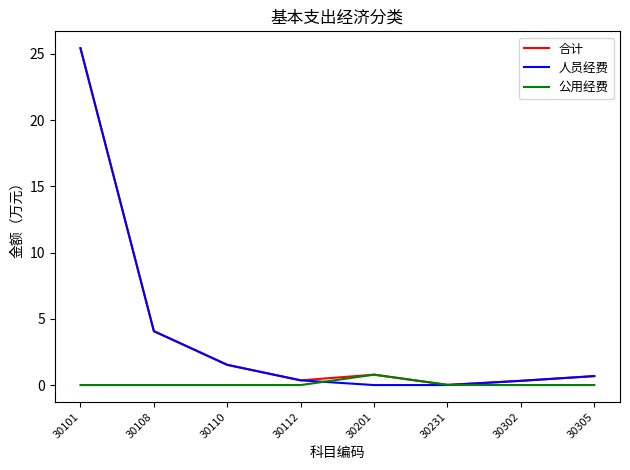

At how many categories does at least one series exceed 16?

1